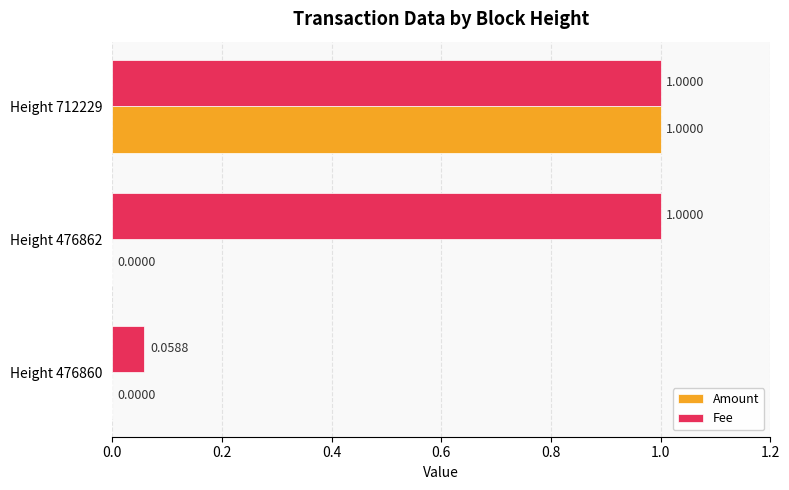

What is the total value across all series at Height 476862?

1.0